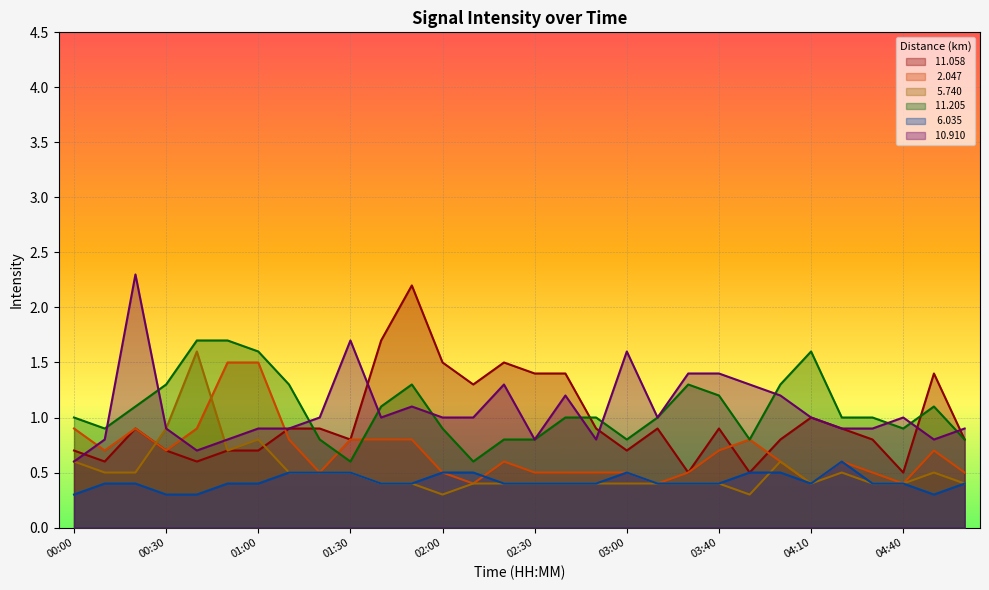

What is the minimum value for   6.035?

0.3